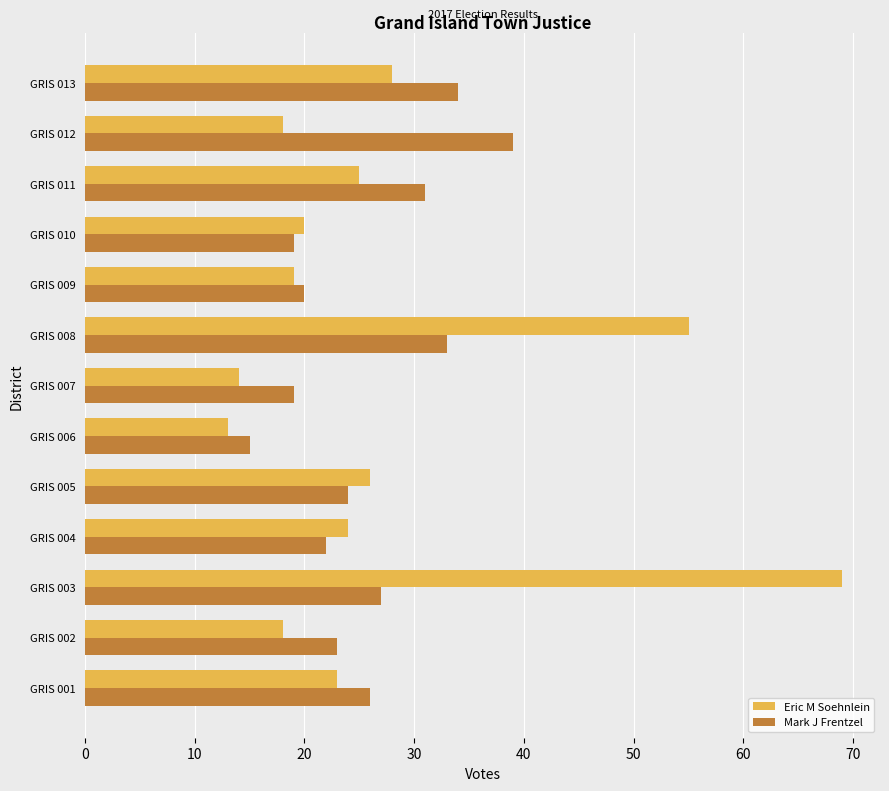

Is the value of Mark J Frentzel at GRIS 002 greater than the value of Eric M Soehnlein at GRIS 003?

No